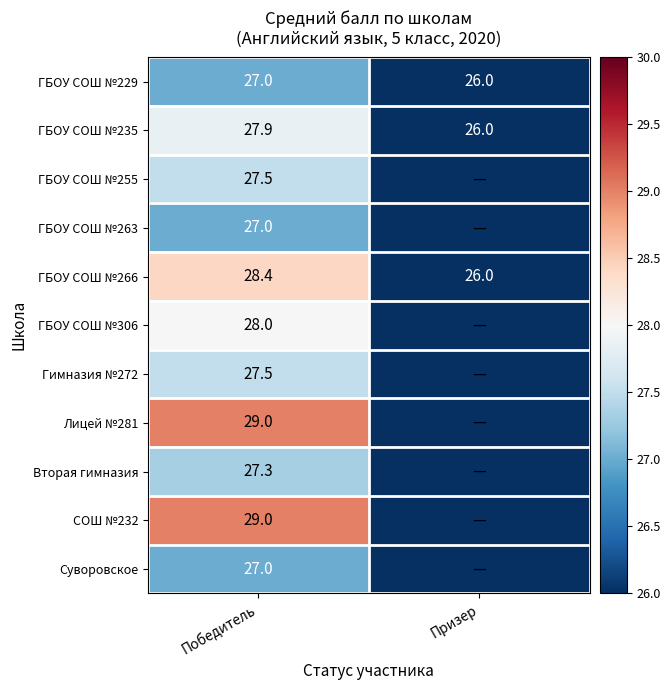

What is the difference between the ГБОУ СОШ №235 values at Призер and Победитель?

1.9